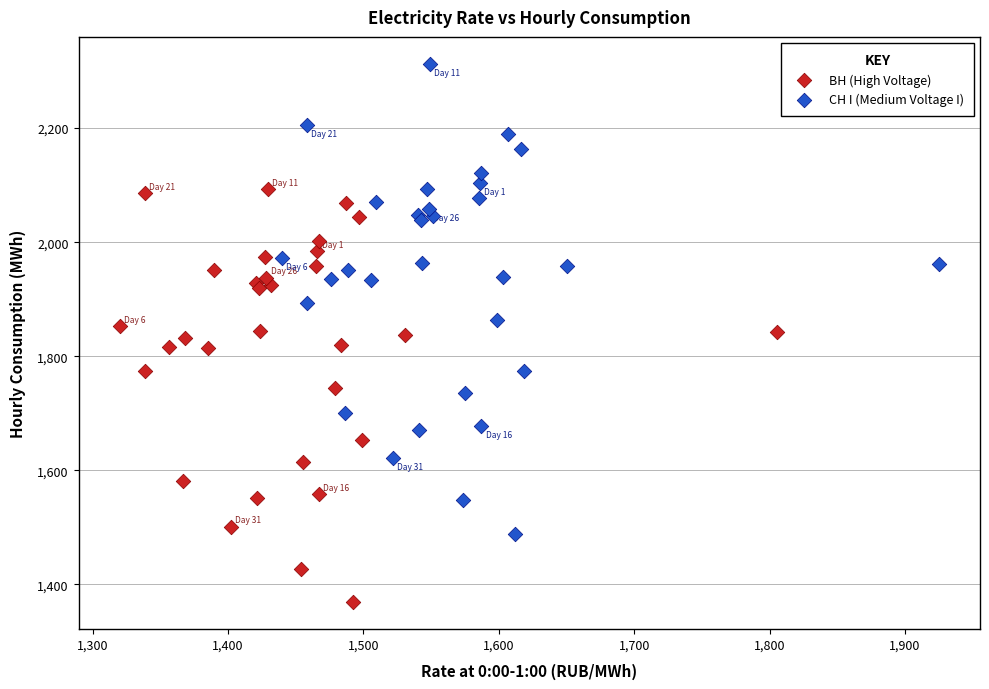

Which series reaches the minimum Y coordinate?

ВН (High Voltage)